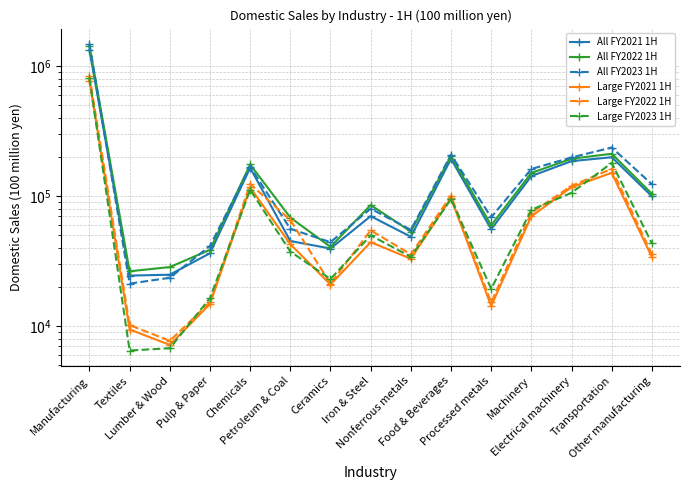

Reading left to right, what are all the values shown in this chart?

All FY2021 1H: Manufacturing=1332335	Textiles=24446	Lumber & Wood=24845	Pulp & Paper=36348	Chemicals=165298	Petroleum & Coal=45138	Ceramics=39503	Iron & Steel=70183	Nonferrous metals=48708	Food & Beverages=193674	Processed metals=55641	Machinery=142884	Electrical machinery=186181	Transportation=199609	Other manufacturing=99877
All FY2022 1H: Manufacturing=1442778	Textiles=26402	Lumber & Wood=28439	Pulp & Paper=38645	Chemicals=175468	Petroleum & Coal=68419	Ceramics=40681	Iron & Steel=85466	Nonferrous metals=53427	Food & Beverages=204126	Processed metals=59677	Machinery=151020	Electrical machinery=194358	Transportation=212210	Other manufacturing=104440
All FY2023 1H: Manufacturing=1488687	Textiles=21203	Lumber & Wood=23529	Pulp & Paper=41341	Chemicals=168170	Petroleum & Coal=56070	Ceramics=44245	Iron & Steel=80091	Nonferrous metals=55072	Food & Beverages=208809	Processed metals=68825	Machinery=161998	Electrical machinery=198659	Transportation=237135	Other manufacturing=123541
Large FY2021 1H: Manufacturing=772313	Textiles=9399	Lumber & Wood=7155	Pulp & Paper=14768	Chemicals=116710	Petroleum & Coal=42721	Ceramics=20840	Iron & Steel=44248	Nonferrous metals=32961	Food & Beverages=96628	Processed metals=14276	Machinery=69993	Electrical machinery=117328	Transportation=151335	Other manufacturing=33952
Large FY2022 1H: Manufacturing=843056	Textiles=10164	Lumber & Wood=7691	Pulp & Paper=15228	Chemicals=124151	Petroleum & Coal=65492	Ceramics=21213	Iron & Steel=54571	Nonferrous metals=35621	Food & Beverages=101044	Processed metals=15199	Machinery=74587	Electrical machinery=120084	Transportation=162305	Other manufacturing=35706
Large FY2023 1H: Manufacturing=808917	Textiles=6475	Lumber & Wood=6743	Pulp & Paper=16400	Chemicals=112046	Petroleum & Coal=37464	Ceramics=23014	Iron & Steel=49889	Nonferrous metals=34138	Food & Beverages=94950	Processed metals=19359	Machinery=78523	Electrical machinery=106190	Transportation=180355	Other manufacturing=43370